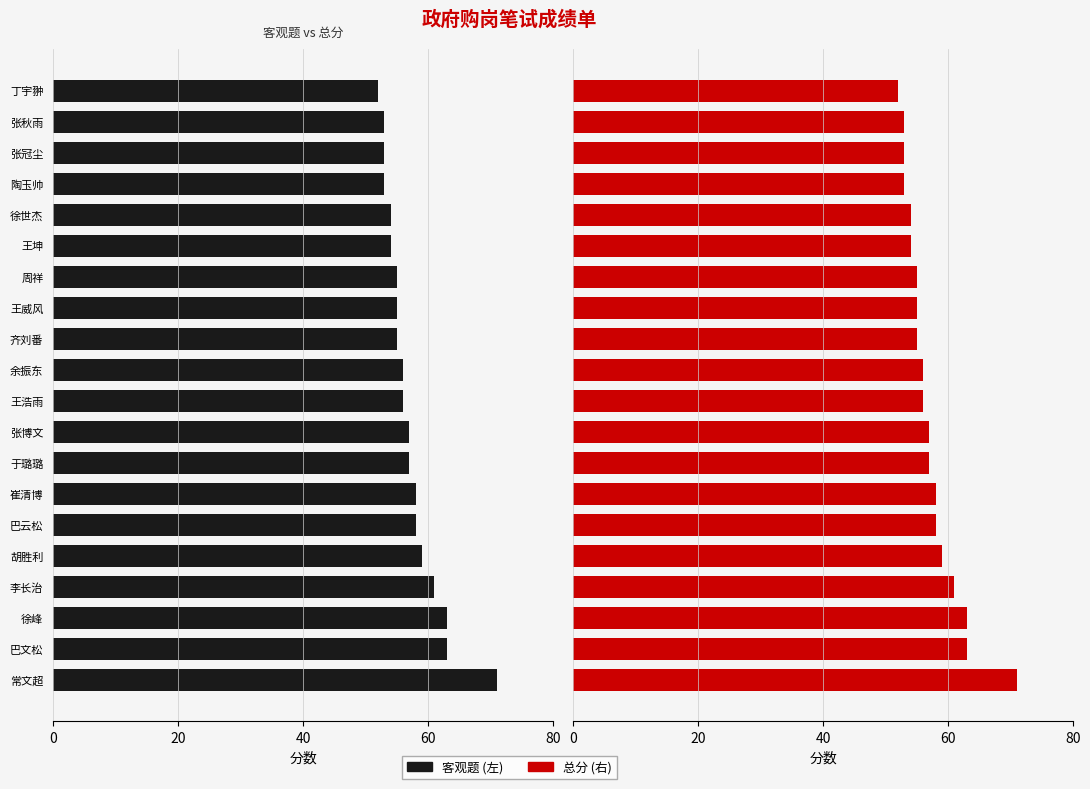

What is the value of the 总分 bar at the 1st from the left?

71